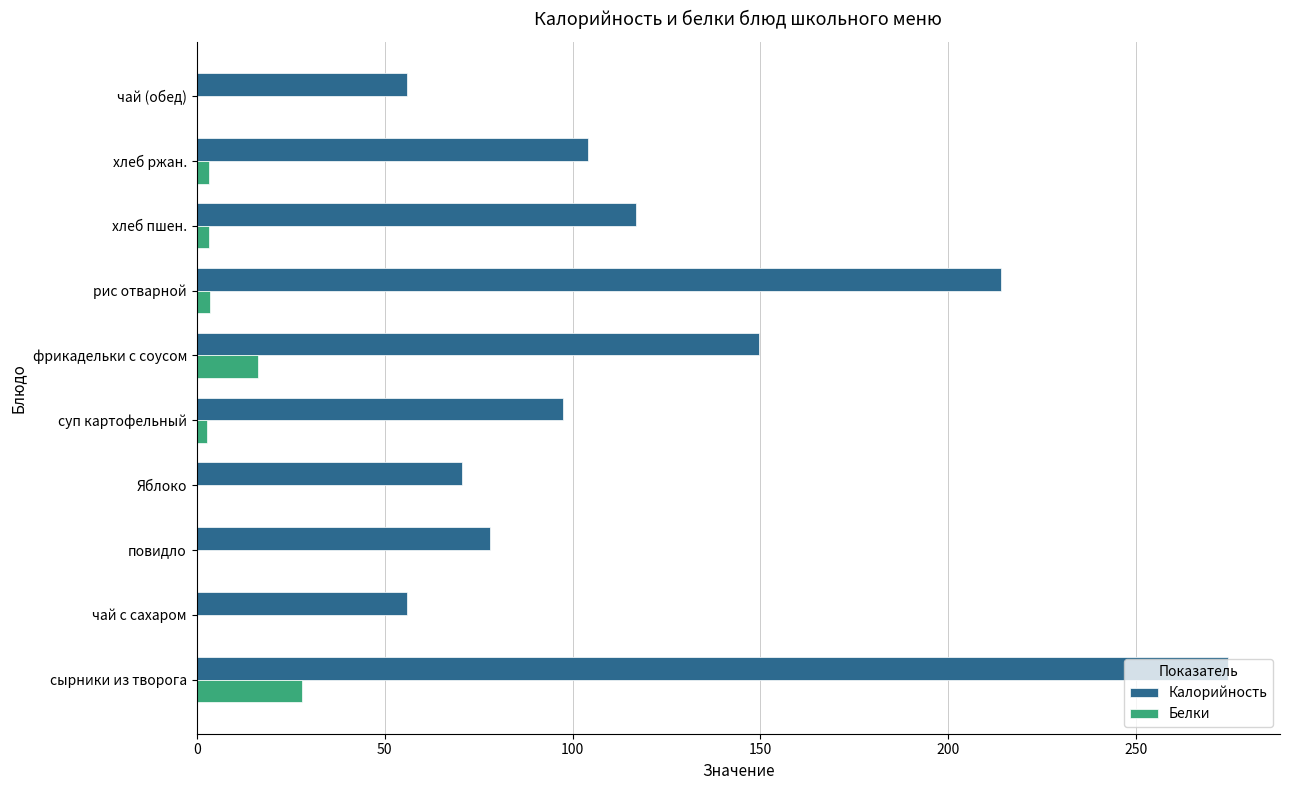

What is the sum of all Белки values?

57.9